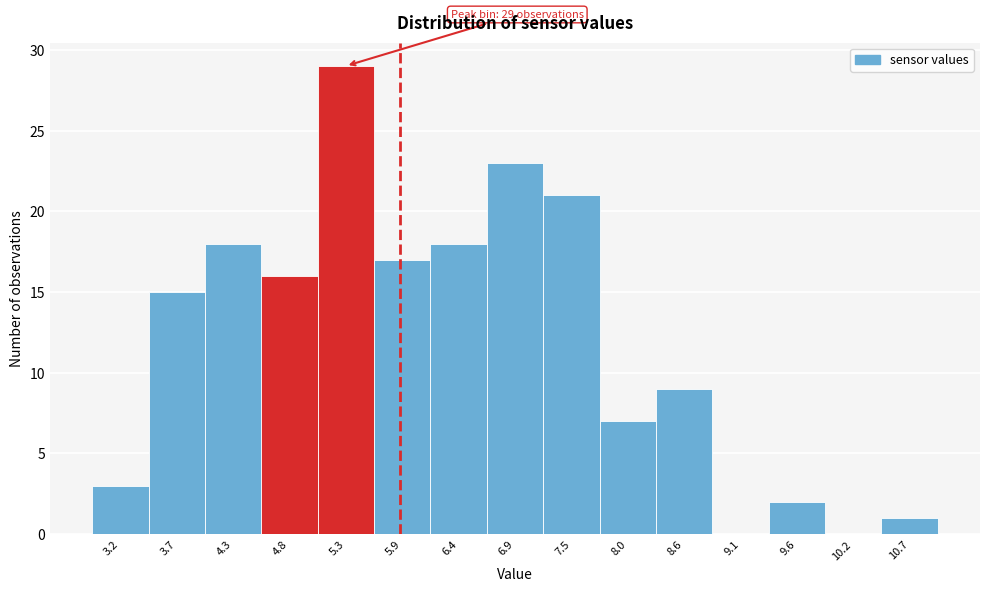

Which range on the x-axis has the tallest bar?

5.1 to 5.6